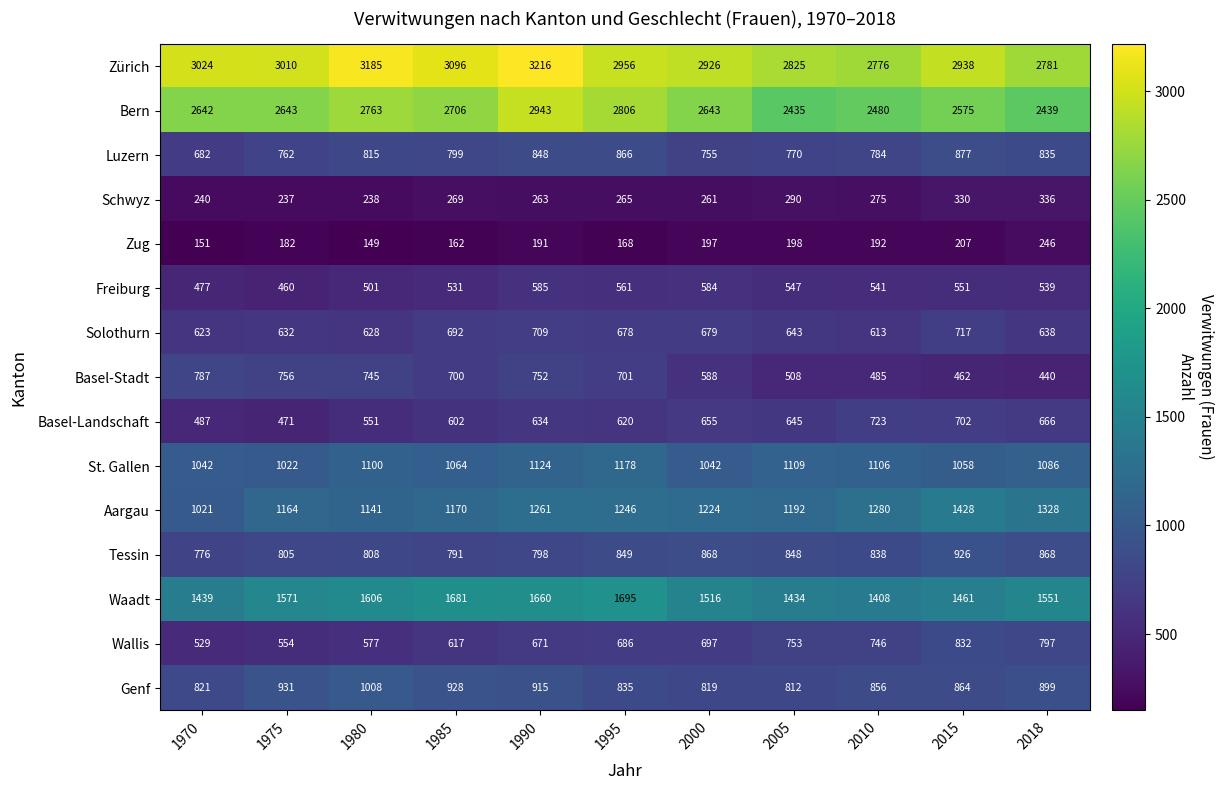

How many data points does each series have?

11